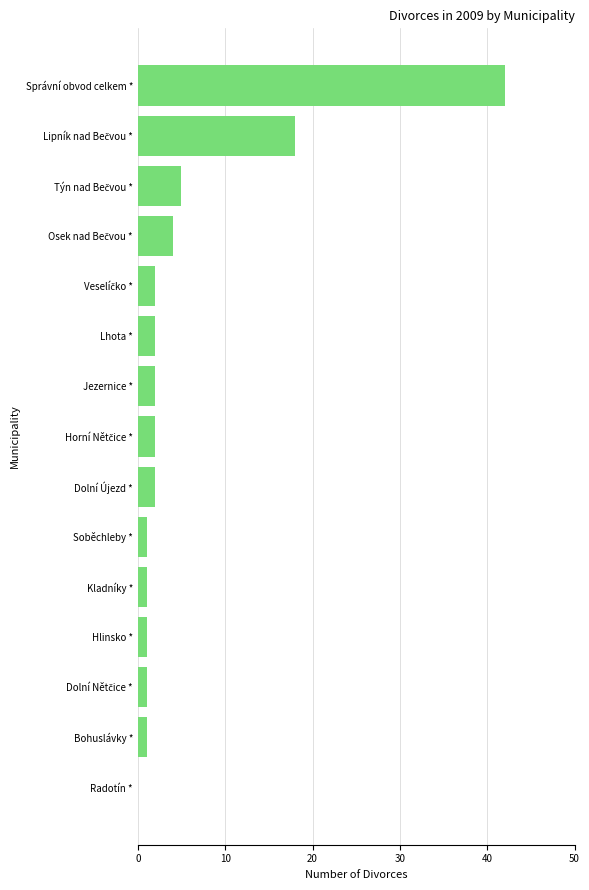

How many data points does each series have?

15